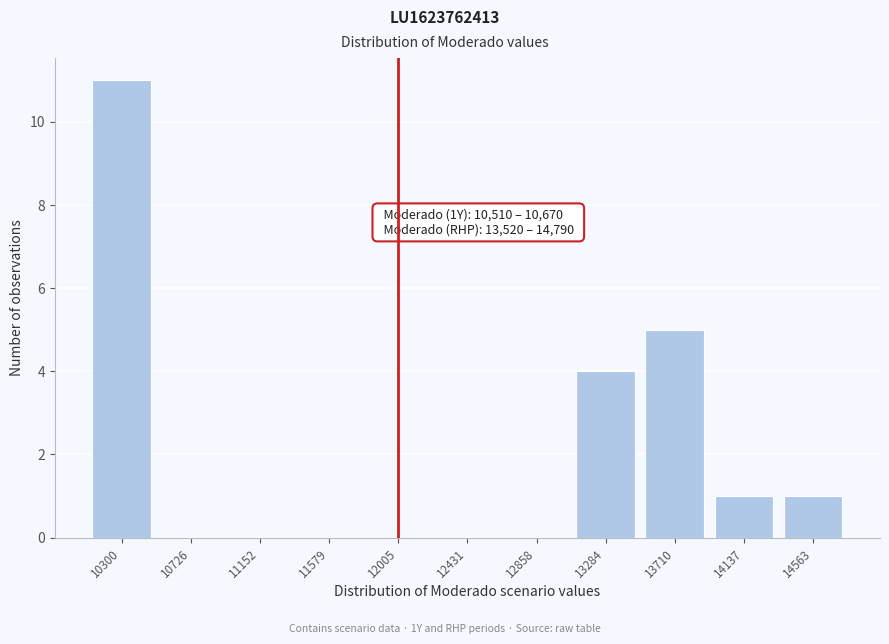

Reading left to right, list all the values displayed in this chart.

10300=11	10726=0	11152=0	11579=0	12005=0	12431=0	12858=0	13284=4	13710=5	14137=1	14563=1